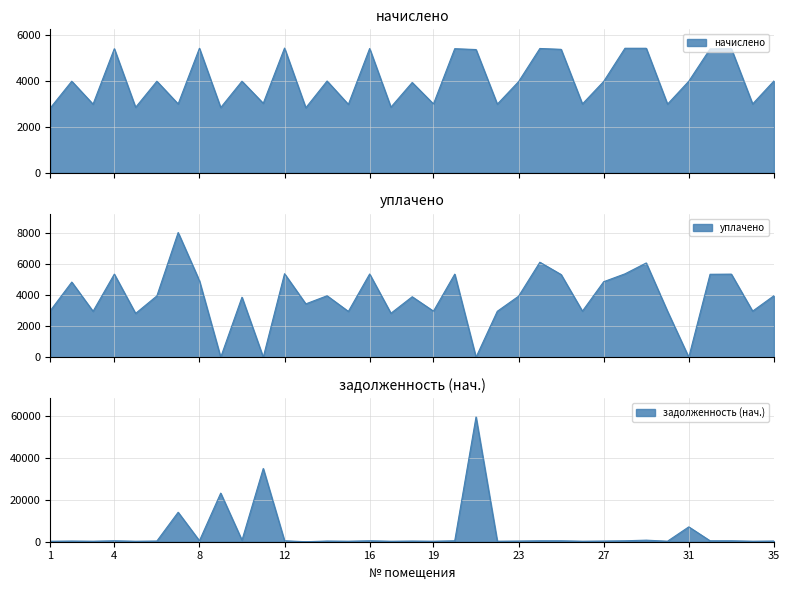

What is the difference between the maximum and second lowest values in the задолженность (нач.) series?

59284.7